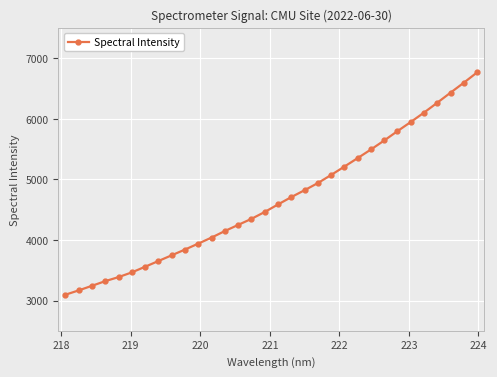

What is the average value?

4667.6